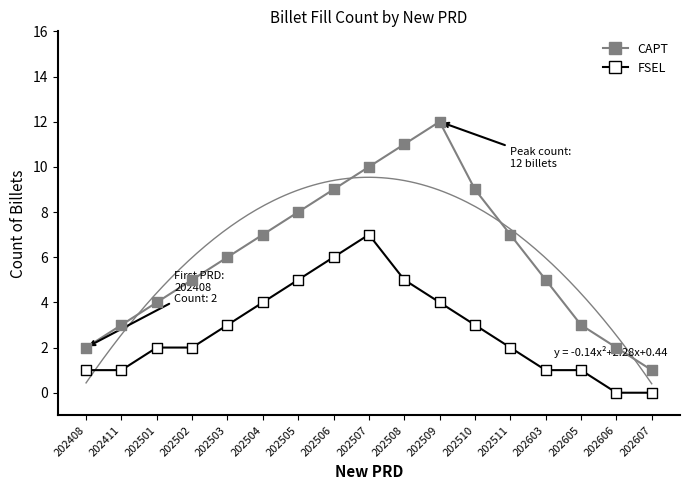

Which series reaches the minimum Y coordinate?

FSEL